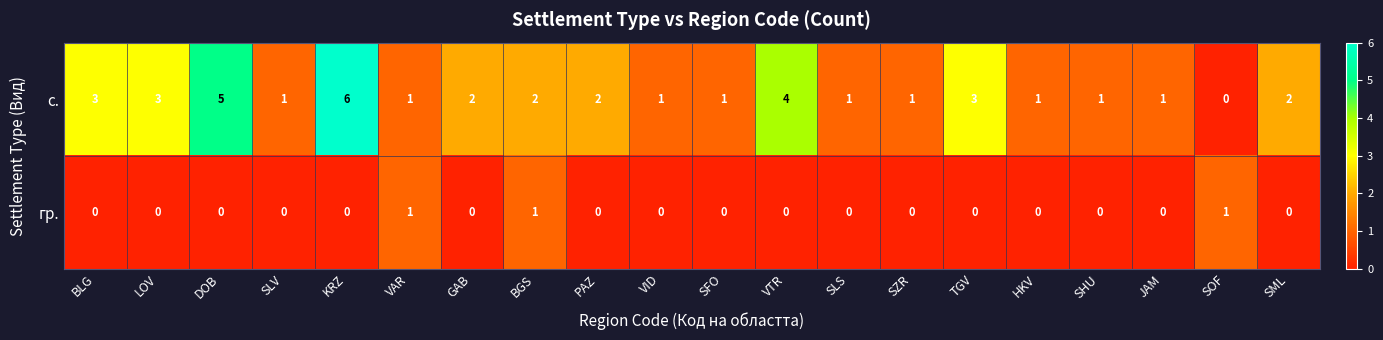

What is the spread (max minus min) of values at SLS?

1